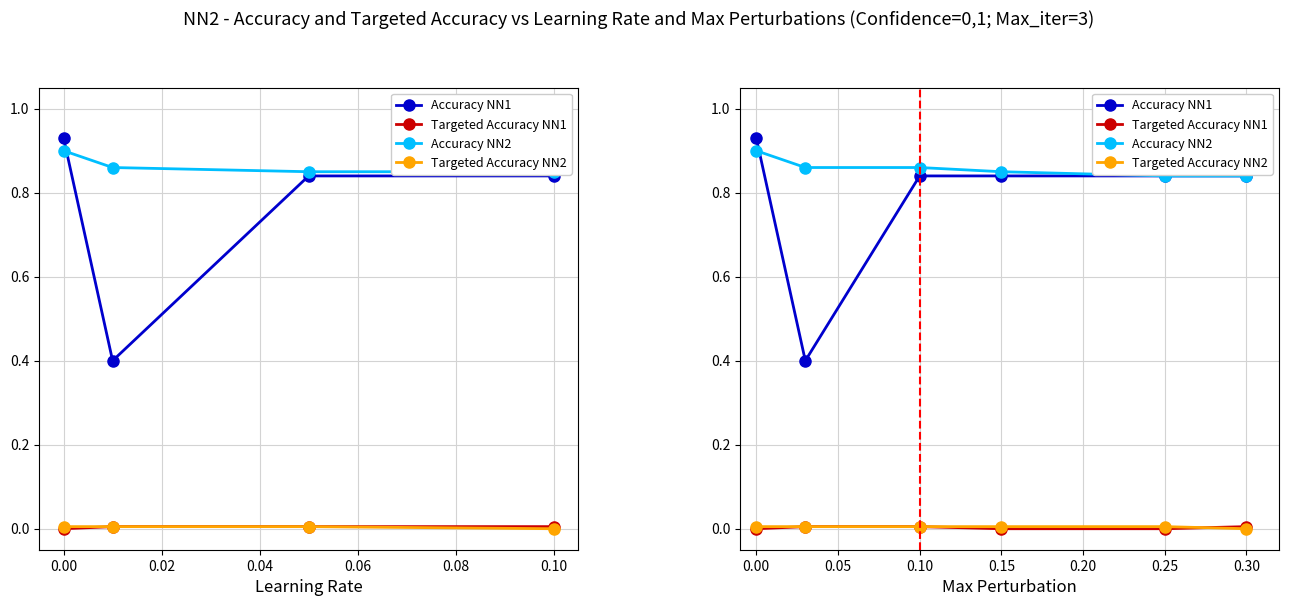

The value of Accuracy NN2 at 0.15 is 1.3. True or false?

False